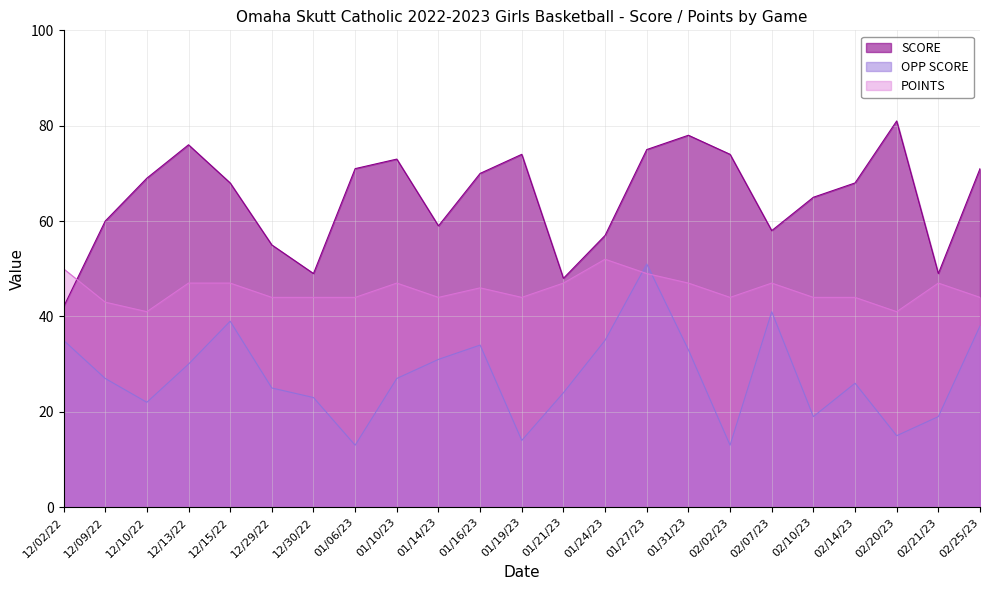

At how many categories does at least one series exceed 74?

4